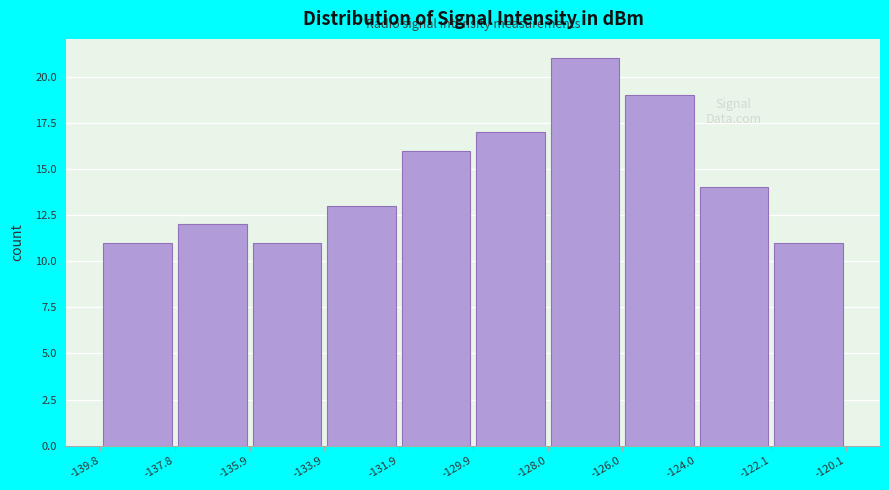

What is the height of the bar covering -131.9 to -129.9 on the x-axis? The values are not printed on the chart, so give them approximately, as read against the axis.

16